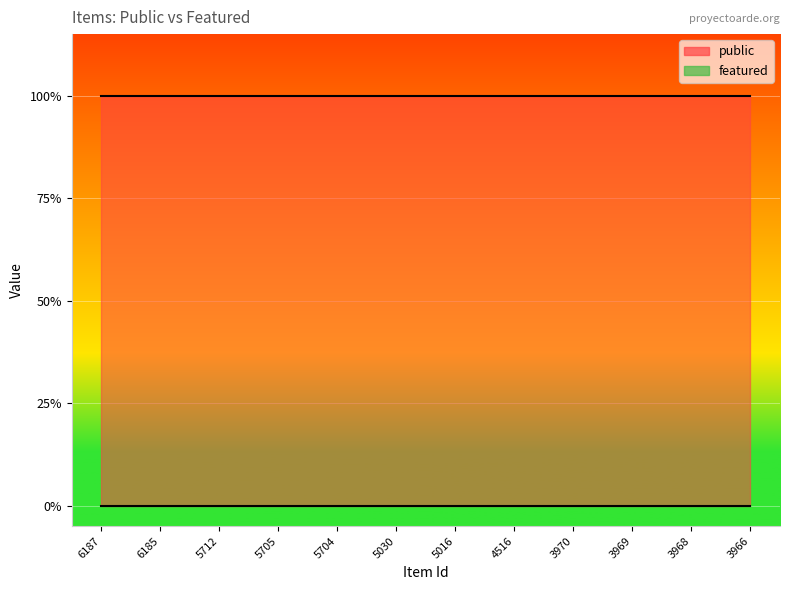

Which series has the widest spread of values?

public